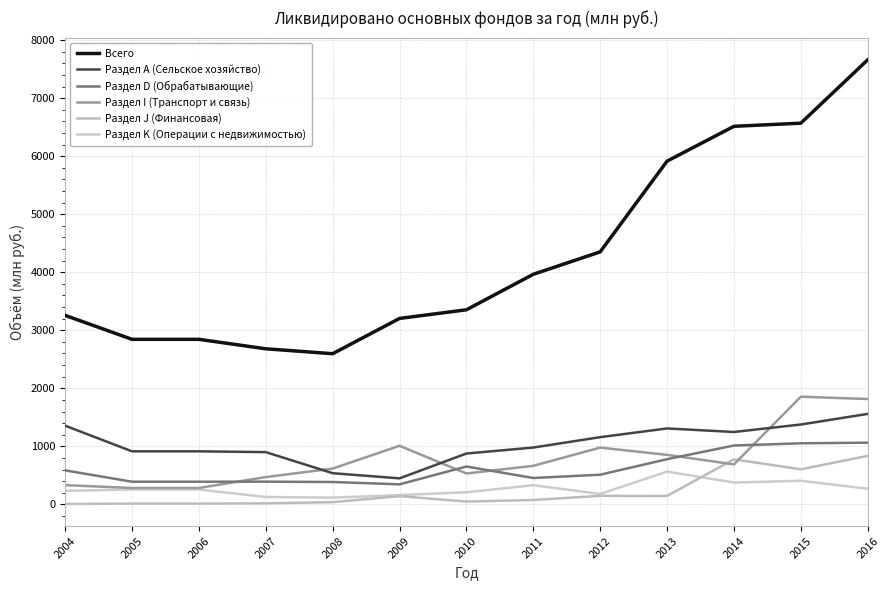

Where is the first local minimum for Раздел K (Операции с недвижимостью)?

2008